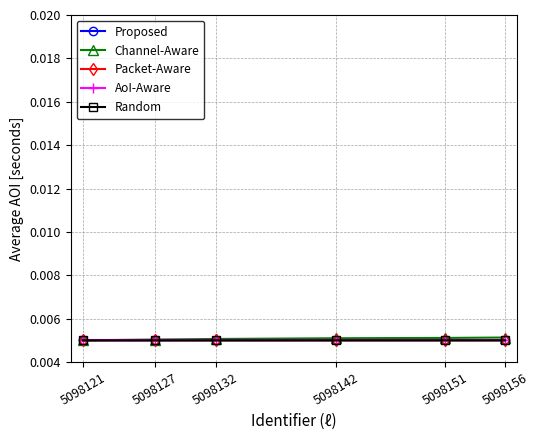

True or false: Channel-Aware has more than 2 points higher than both neighbors.

False